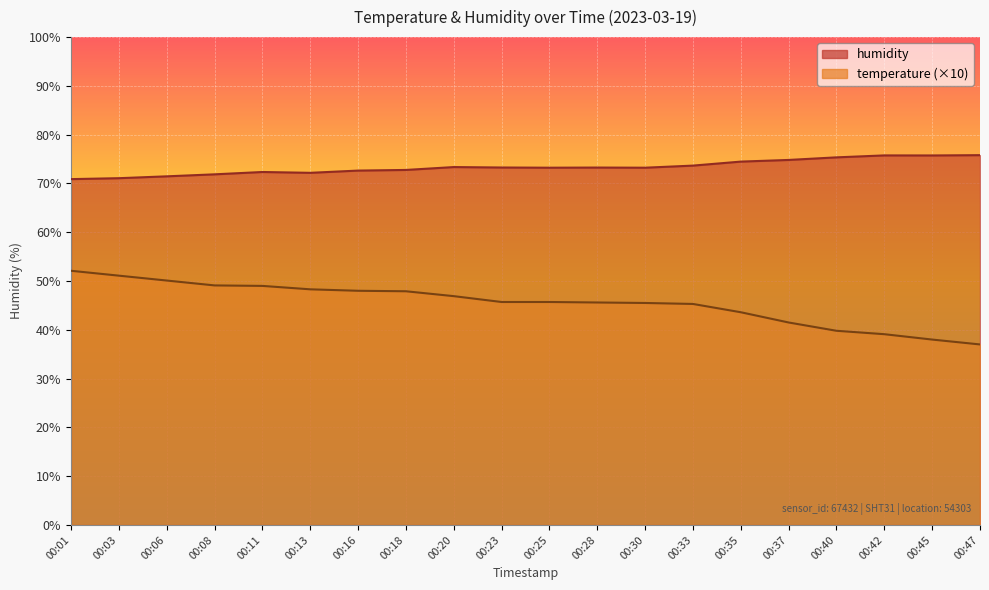

What is the difference between the maximum and minimum values in the humidity series?

4.9